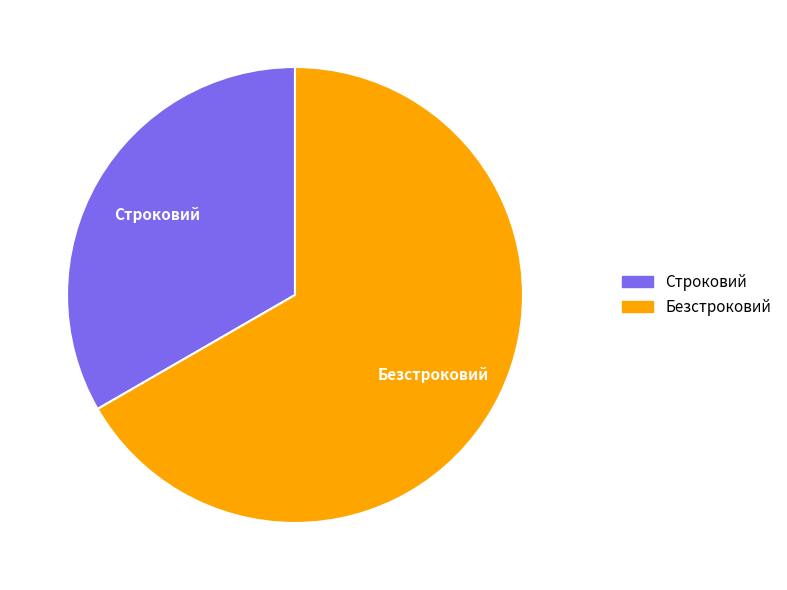

Approximately how many times larger is the value at Строковий compared to Безстроковий?

0.5